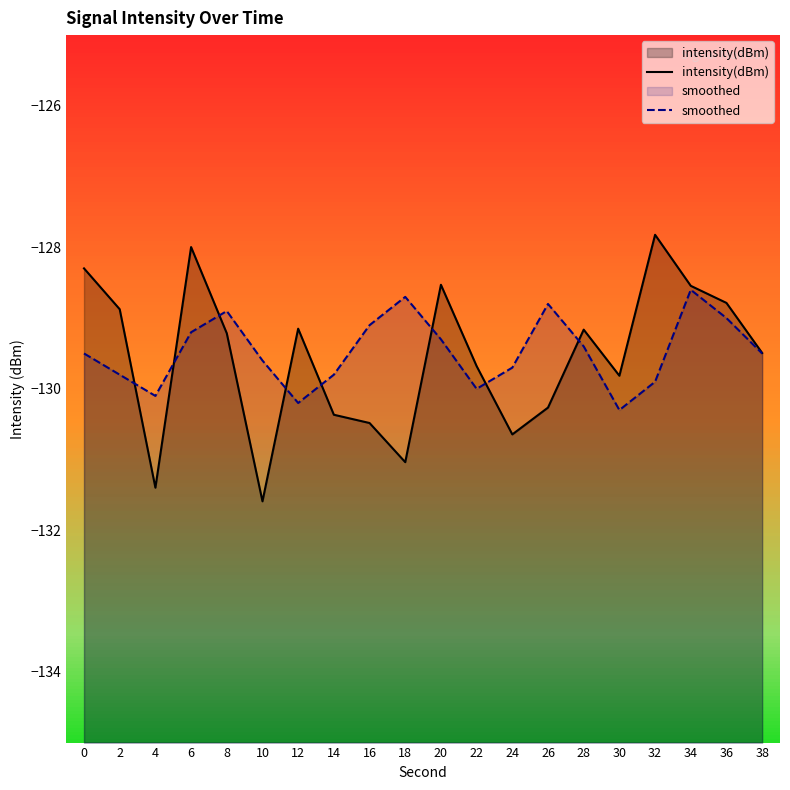

What are all the series names shown in the legend?

intensity(dBm), smoothed